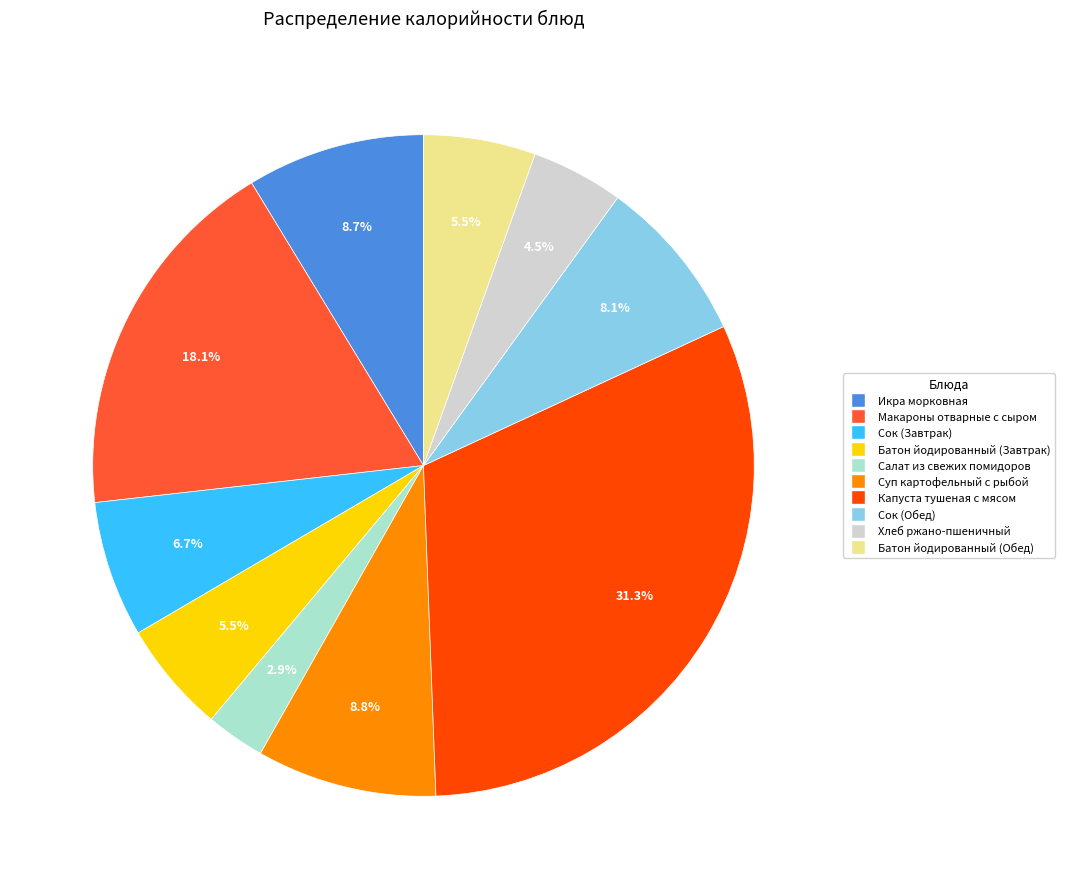

Approximately how many times larger is the value at Суп картофельный с рыбой compared to Батон йодированный (Обед)?

1.6